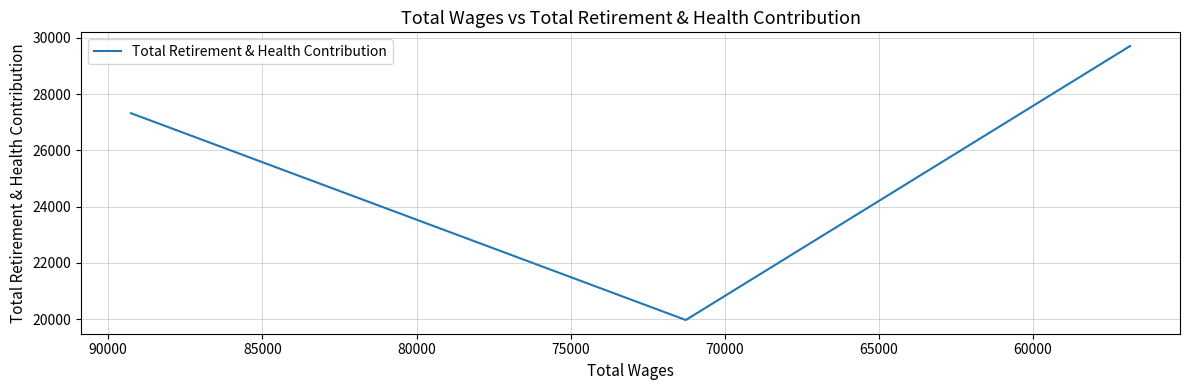

Reading left to right, transcribe all the data shown in this chart.

27323	19973	29711